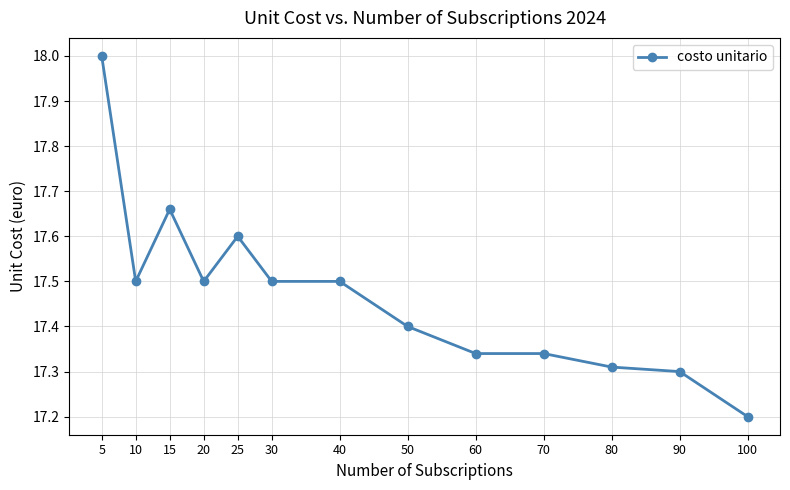

What is the smallest value displayed?

17.2